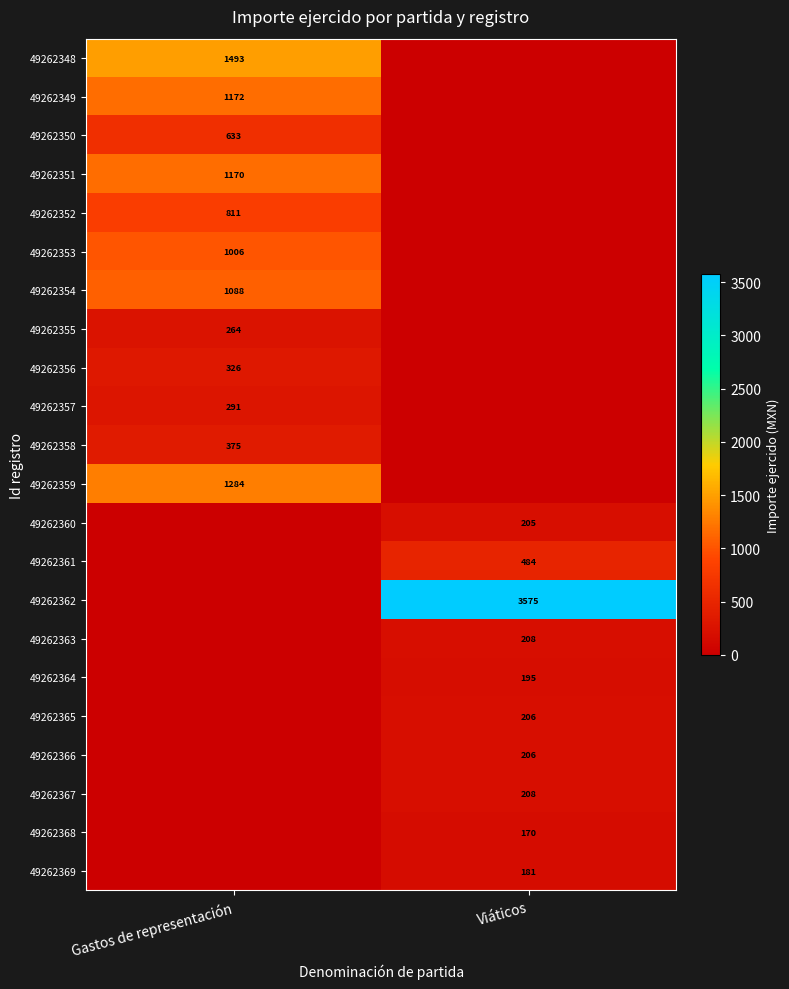

True or false: 49262363 has a value of 357 at Viáticos.

False